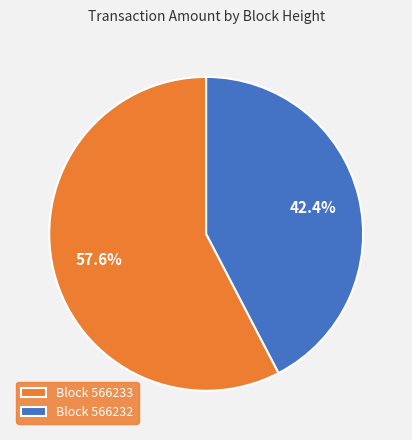

How many segments does this pie chart have?

2